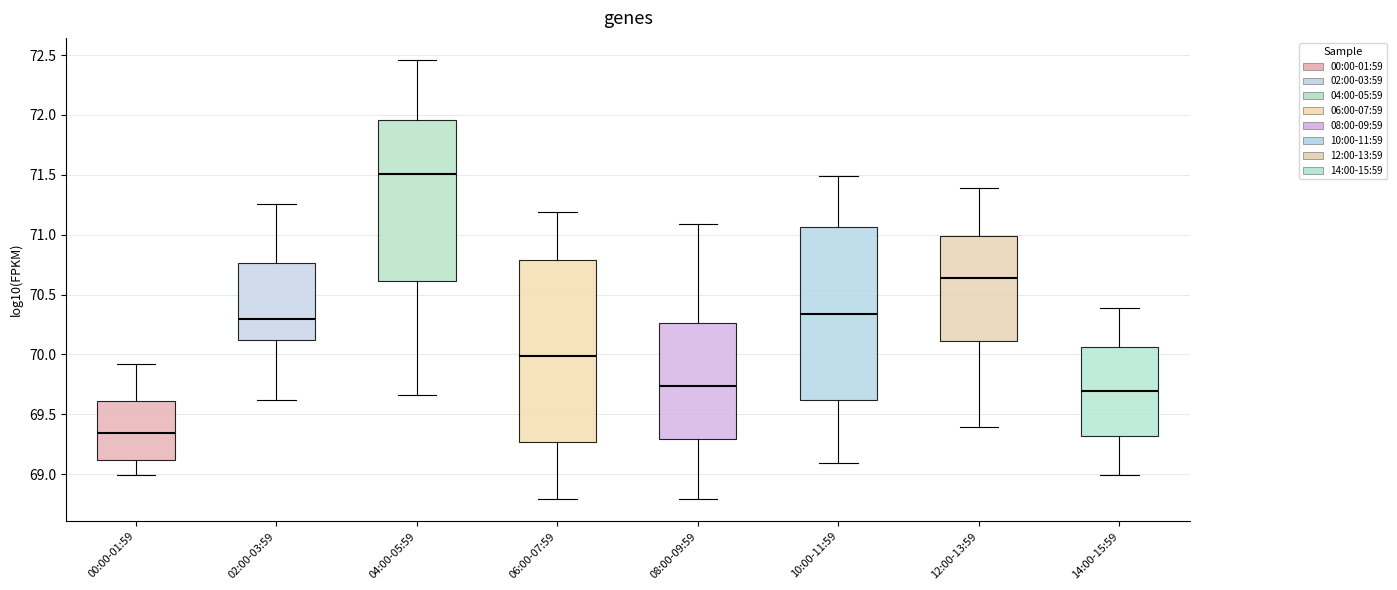

Reading left to right, transcribe this box plot: for each box, give where its median line is, the range the box spans, and where its two whiskers end, as read against the y-axis. The values are not printed on the chart, so give them approximately, as read against the axis.

00:00-01:59: median 69.35, box 69.10 to 69.60, whiskers 69.00 to 69.90
02:00-03:59: median 70.30, box 70.10 to 70.75, whiskers 69.60 to 71.25
04:00-05:59: median 71.50, box 70.60 to 71.95, whiskers 69.65 to 72.45
06:00-07:59: median 70.00, box 69.25 to 70.80, whiskers 68.80 to 71.20
08:00-09:59: median 69.75, box 69.30 to 70.25, whiskers 68.80 to 71.10
10:00-11:59: median 70.35, box 69.60 to 71.05, whiskers 69.10 to 71.50
12:00-13:59: median 70.65, box 70.10 to 71.00, whiskers 69.40 to 71.40
14:00-15:59: median 69.70, box 69.30 to 70.05, whiskers 69.00 to 70.40